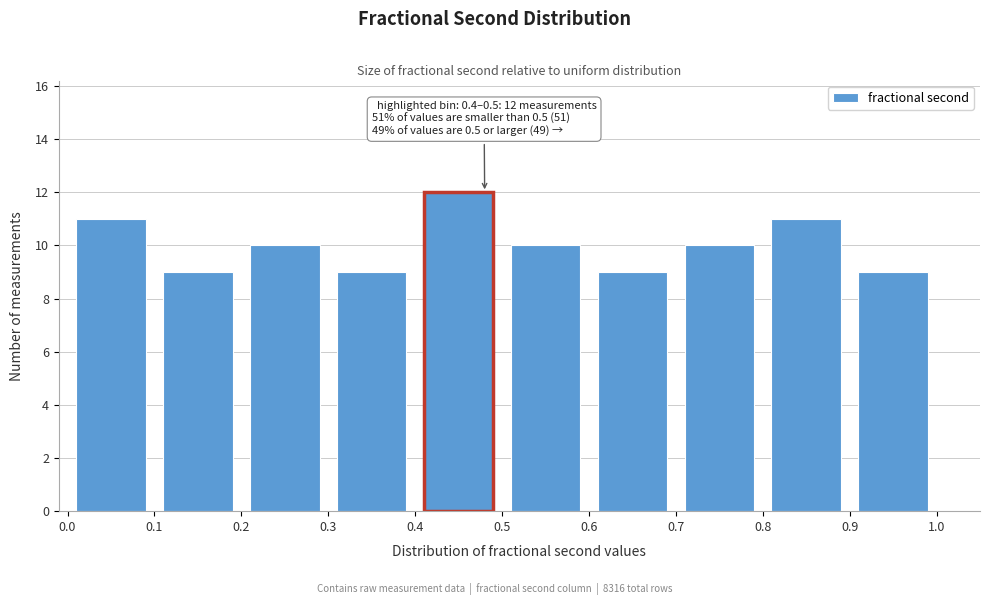

Which range on the x-axis has the tallest bar?

0.4 to 0.5